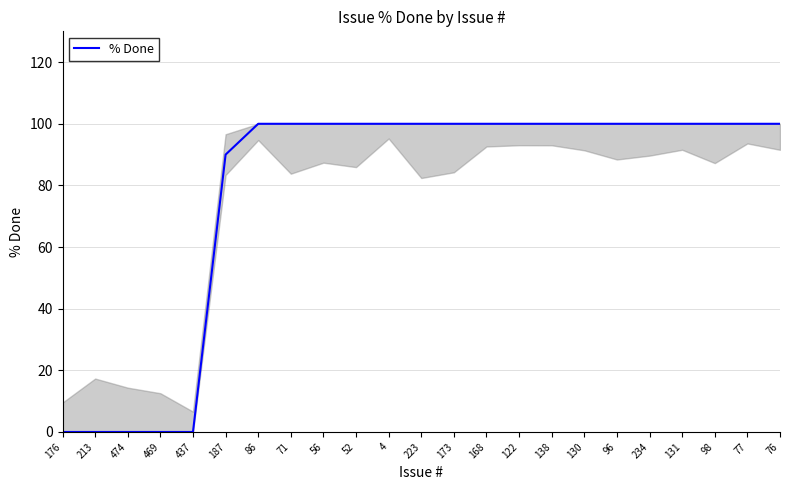

Read the value at 86.

100